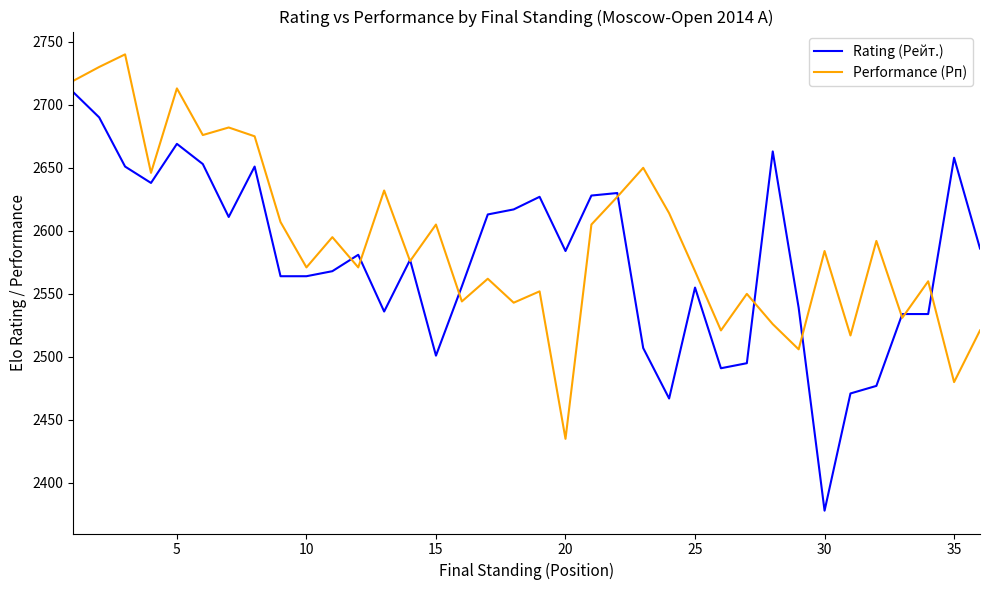

Which series has the largest range (max minus min)?

Rating (Рейт.)